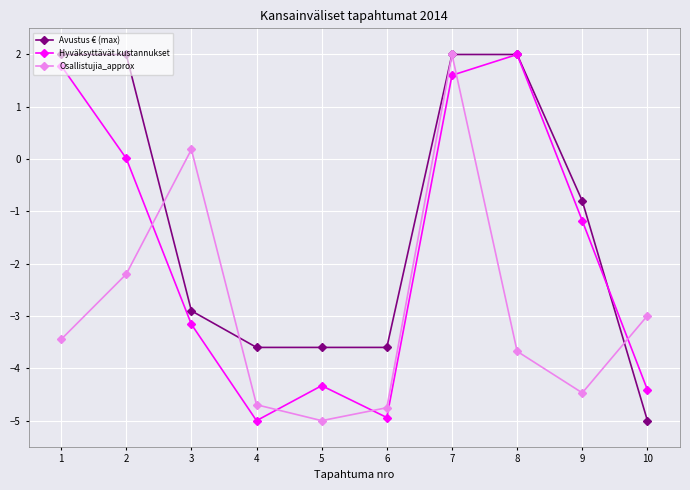

What value does the Hyväksyttävät kustannukset series have at 1?

1.8